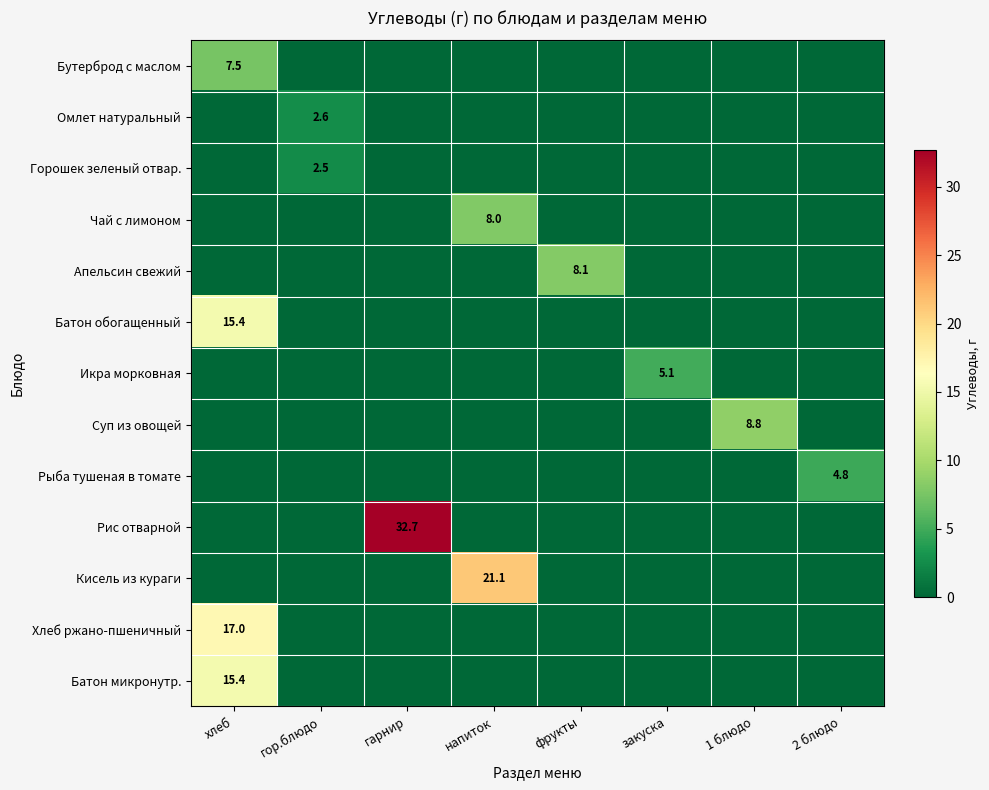

The value of Омлет натуральный at гор.блюдо is 2.6. True or false?

True